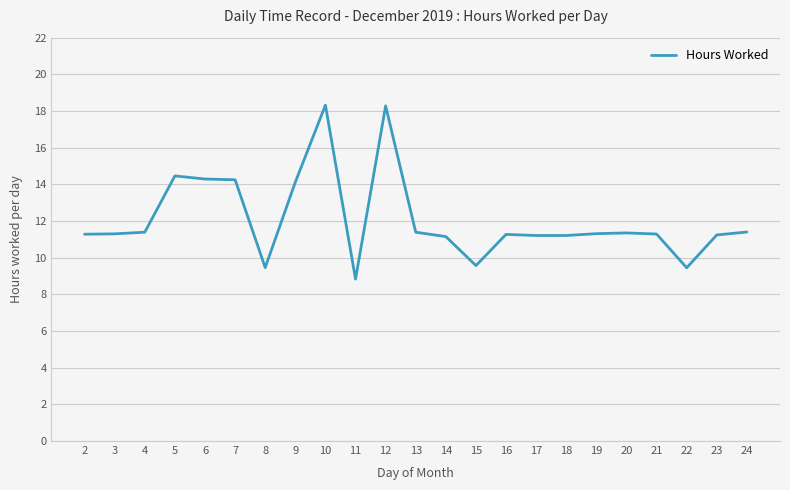

What is the smallest value displayed?

8.8